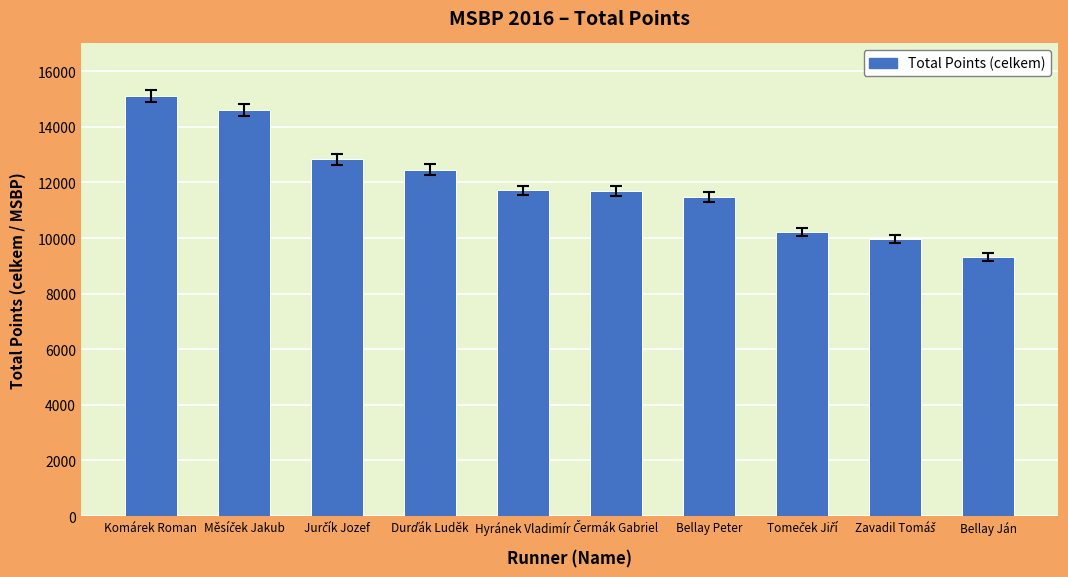

At which category does the chart reach its peak across all series?

Komárek Roman